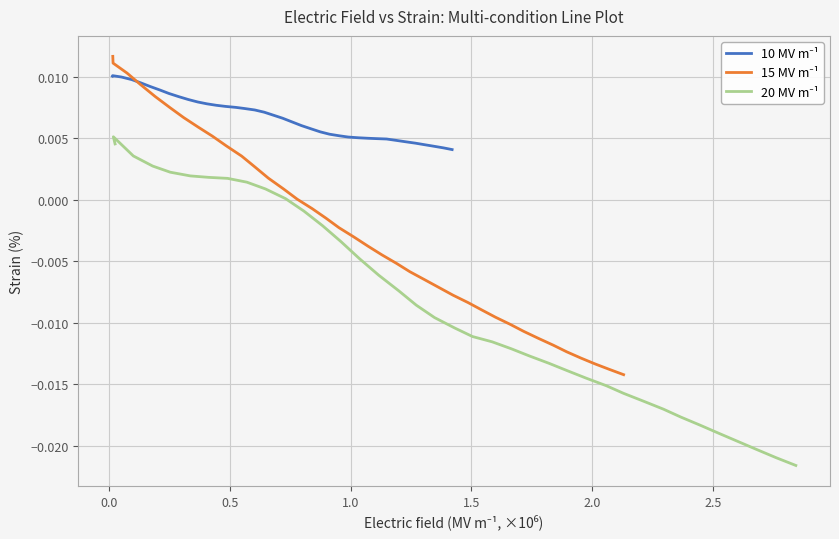

How many data points in 15 MV m⁻¹ are above 0?

15